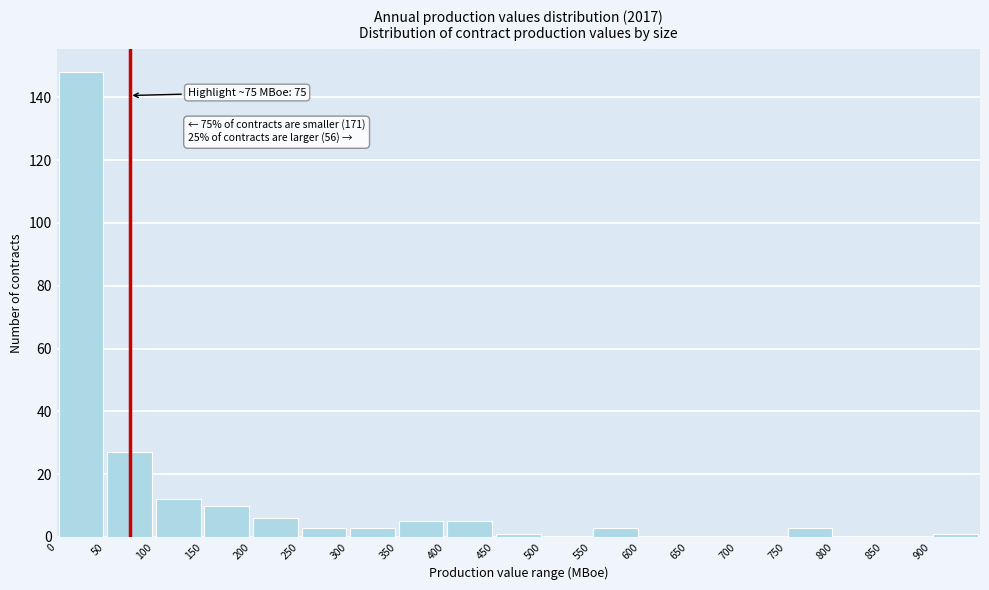

Which range on the x-axis has the tallest bar?

0 to 50